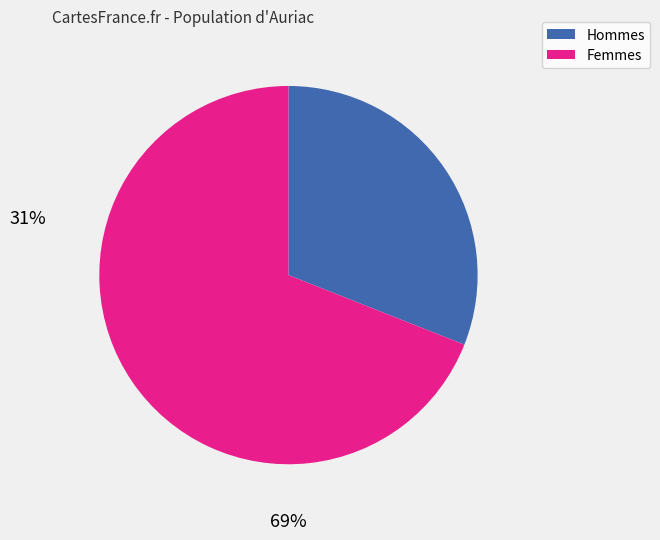

Is there any slice that represents more than half of the pie?

Yes